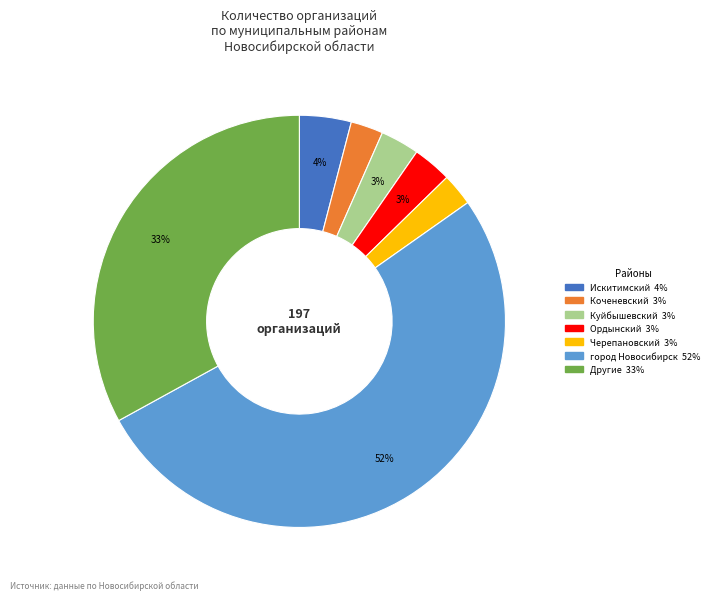

To the nearest percent, what is the average slice percentage?

14%